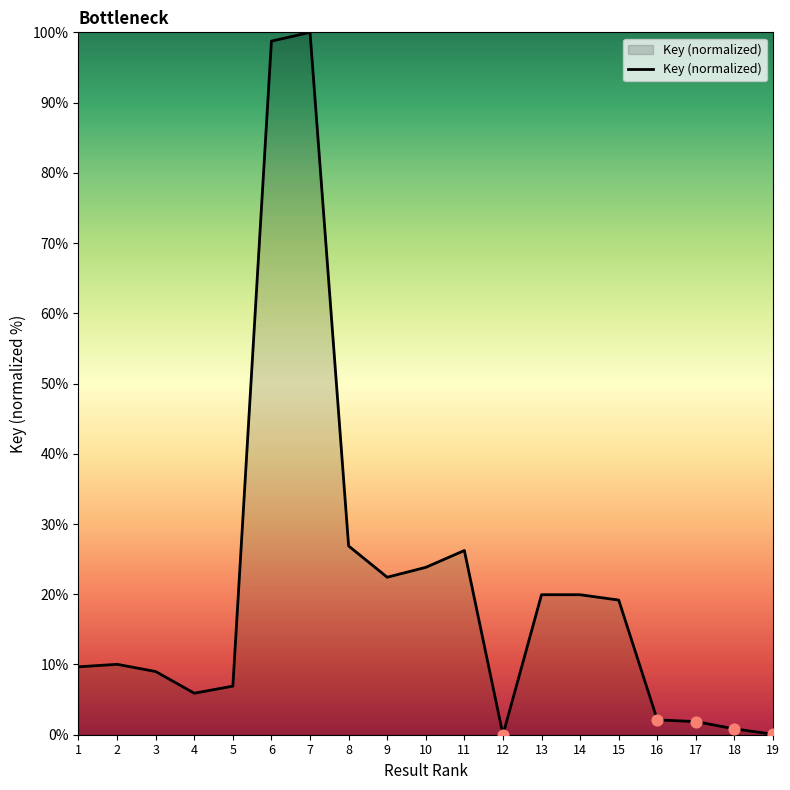

Between 18 and 11, which is larger?

11